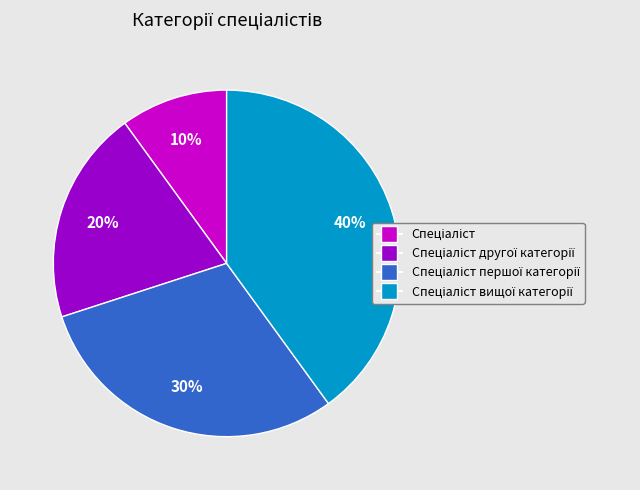

To the nearest percent, what is the average slice percentage?

25%